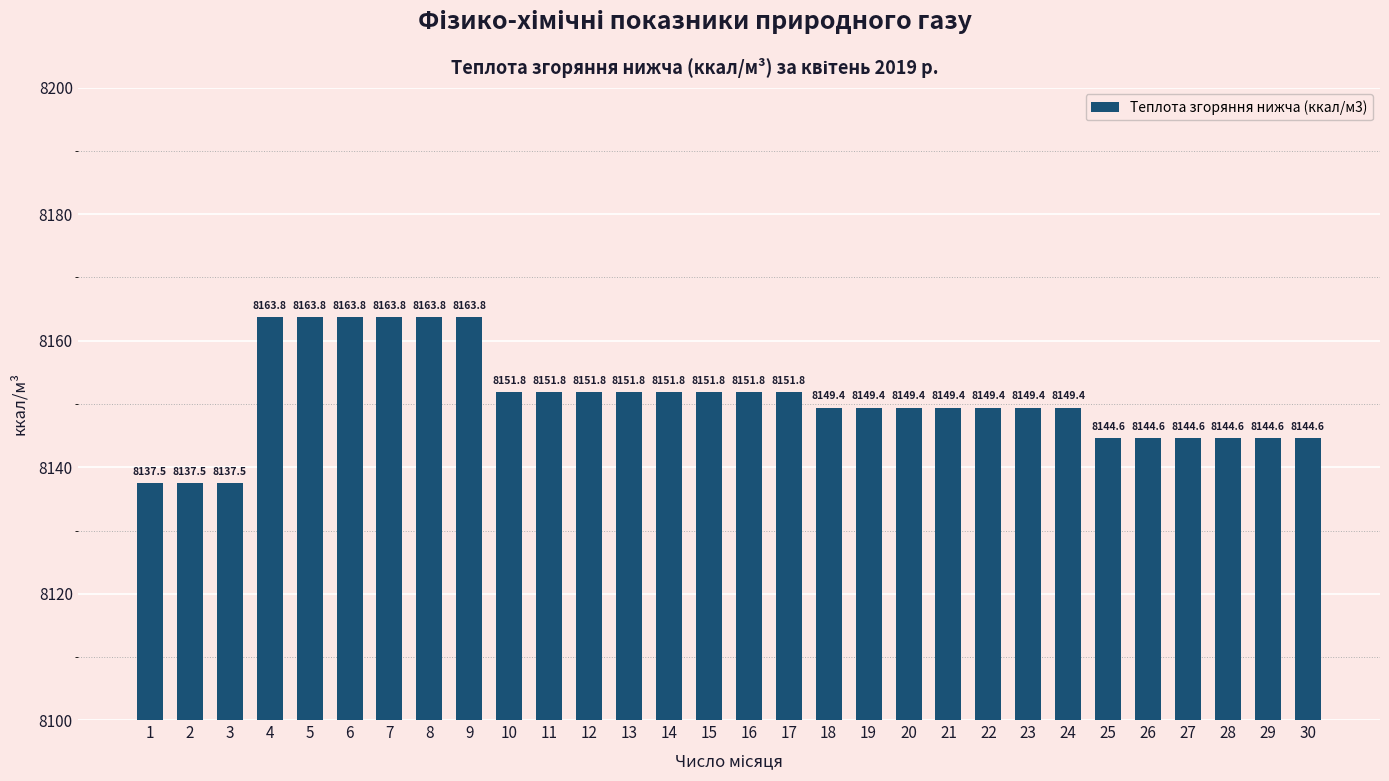

What is the difference between the maximum and second lowest values?

26.3